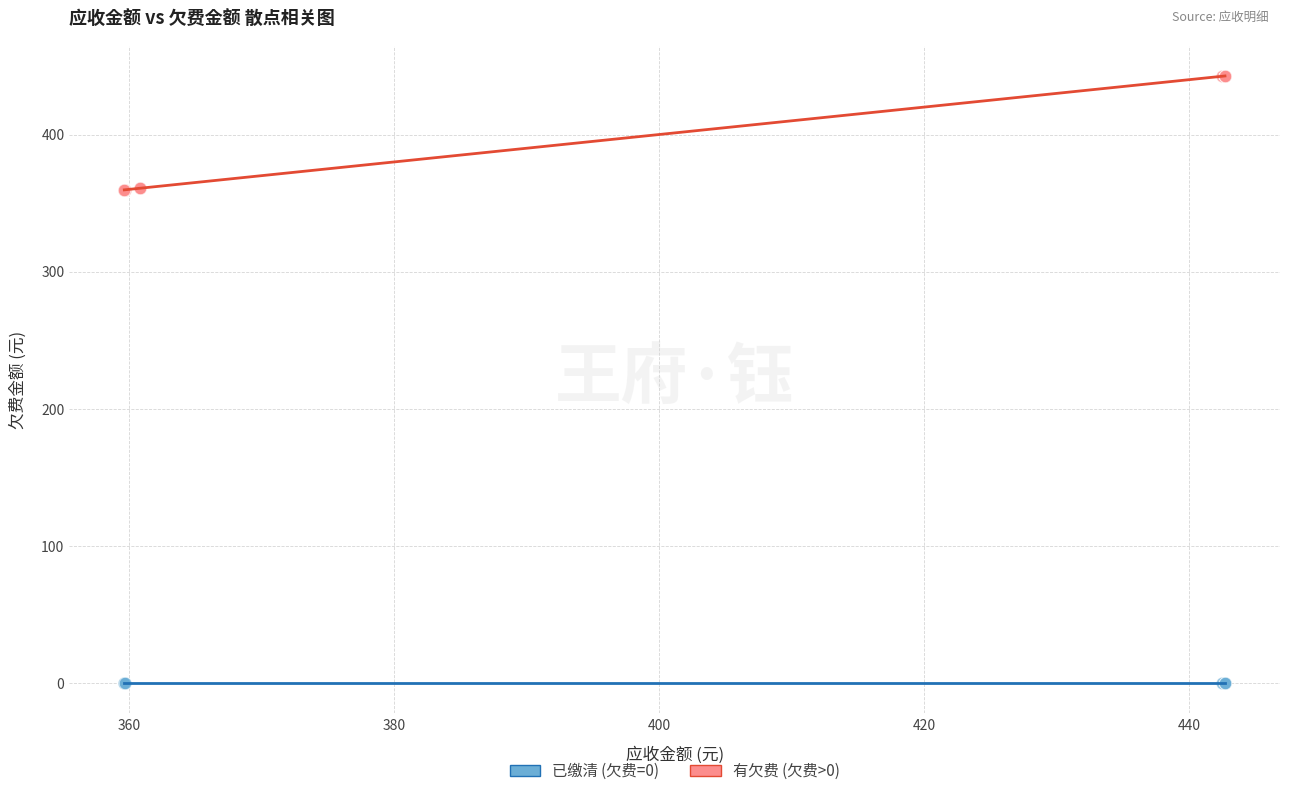

Which series reaches the minimum Y coordinate?

已缴清 (欠费=0)